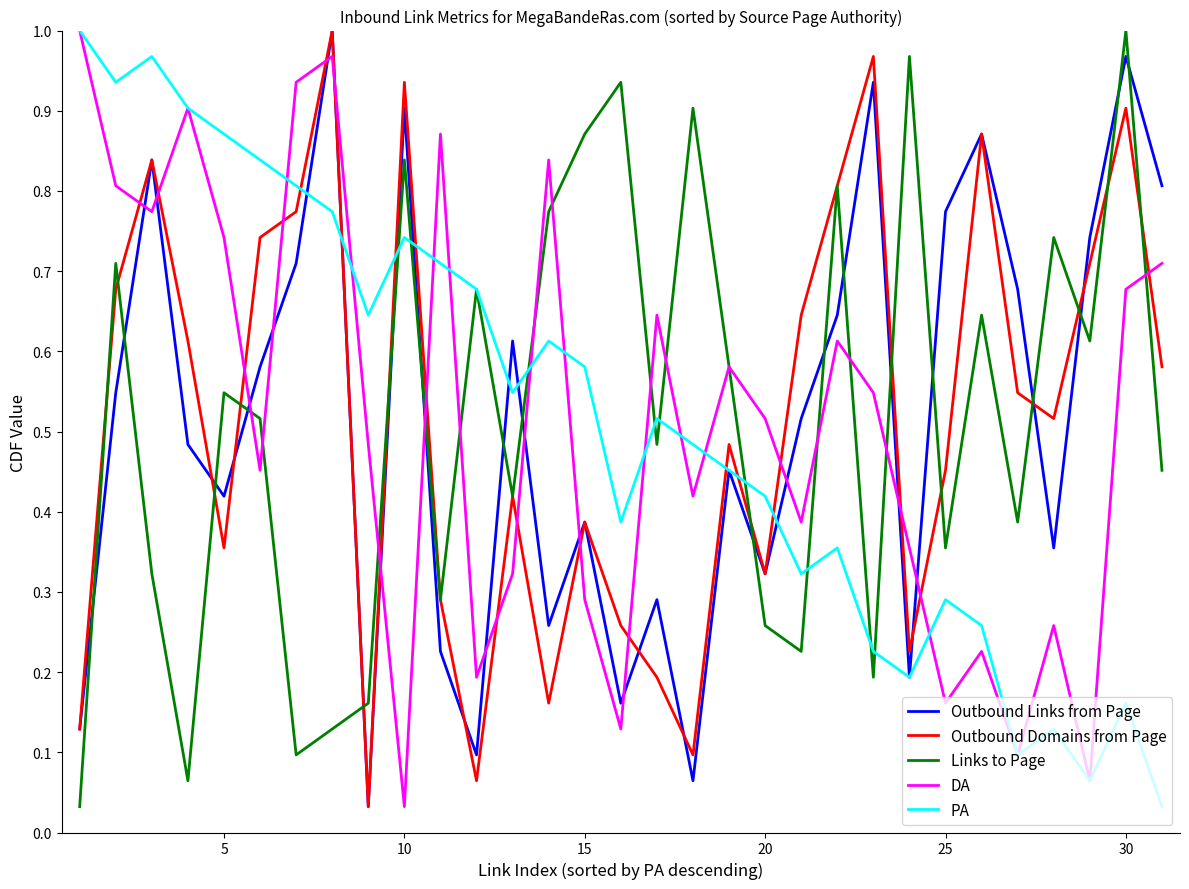

After their last crossing, which series has the higher values: Links to Page or Outbound Links from Page?

Outbound Links from Page